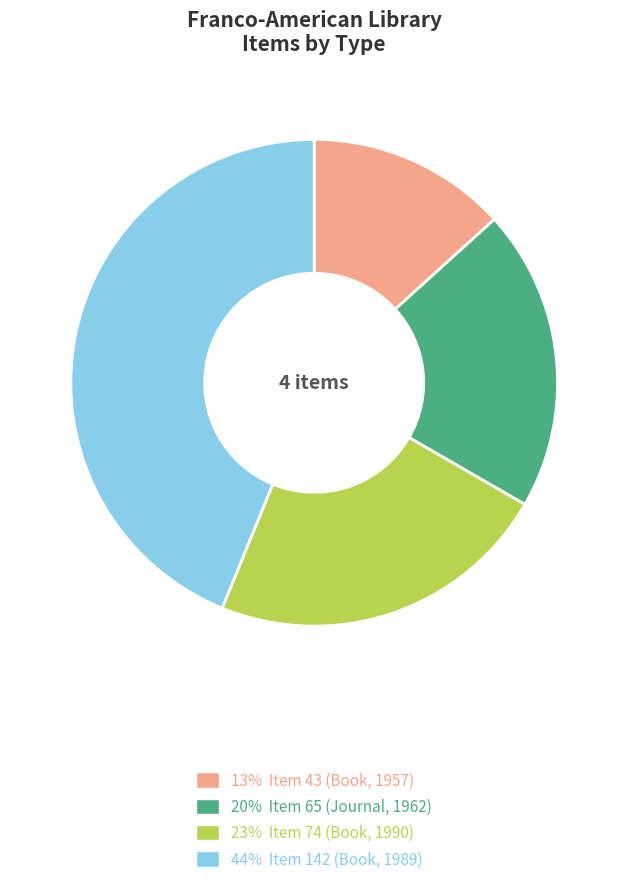

True or false: 20% Item 65 (Journal, 1962) accounts for 20% of the total.

True